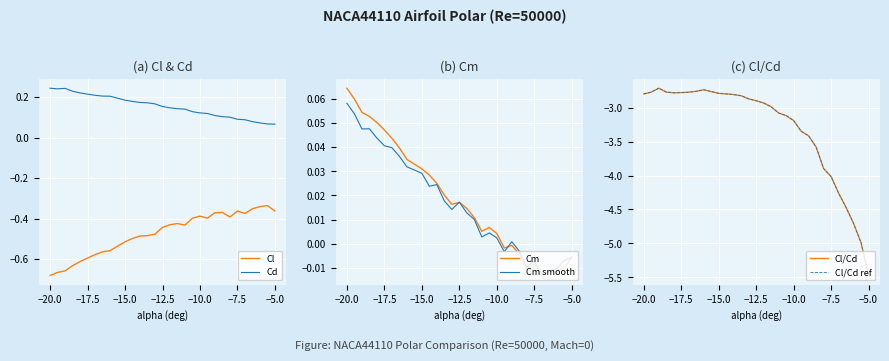

Does the chart display data point markers on the line(s)?

No